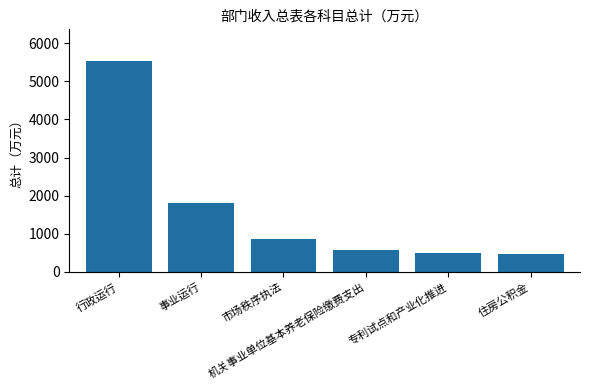

What is the smallest value displayed?

460.0